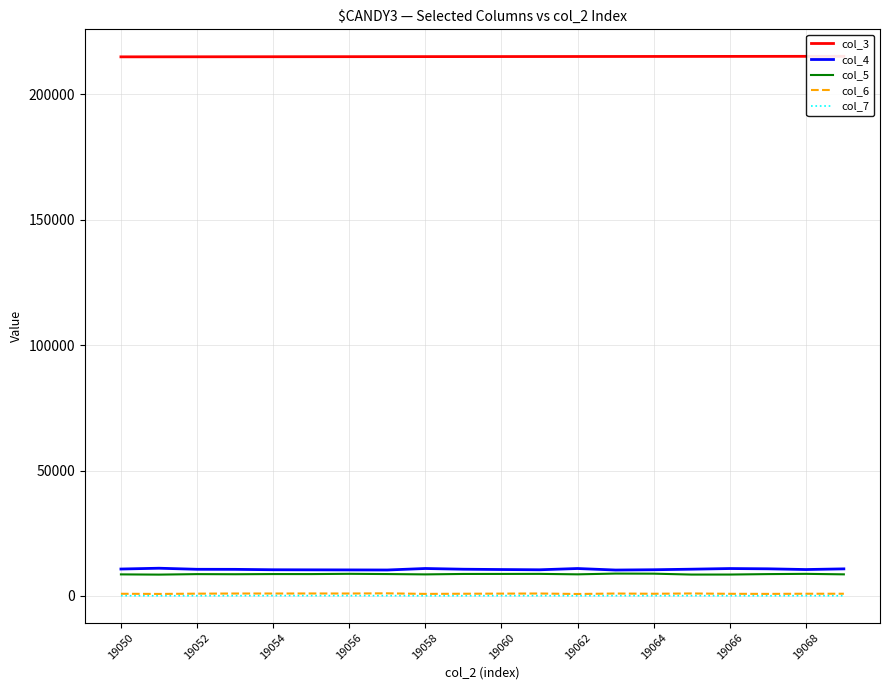

True or false: col_7 and col_6 intersect in this chart.

False